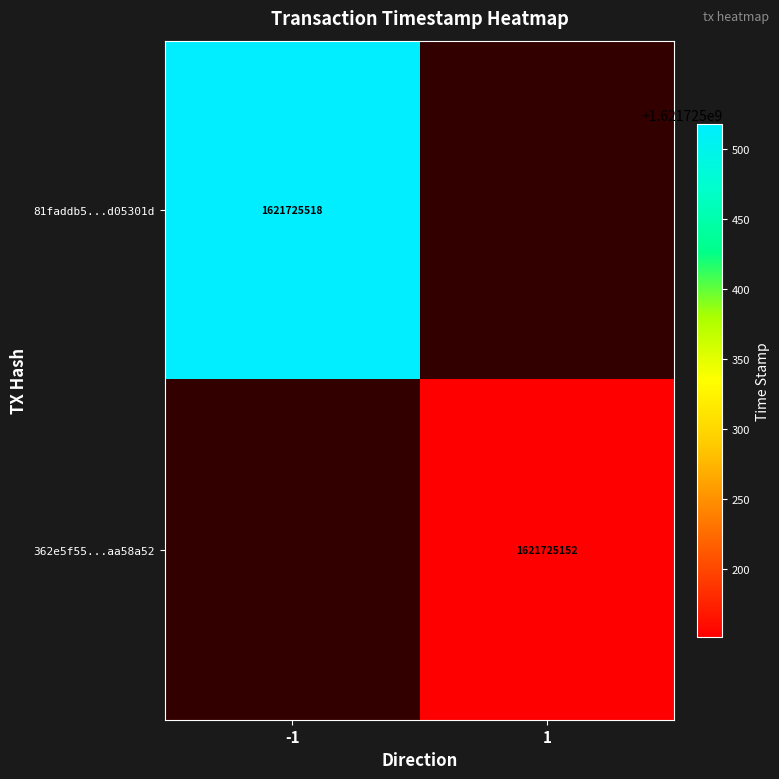

How many values in 81faddb5d7259a3601f8e9905d952925d05301d are above zero?

1